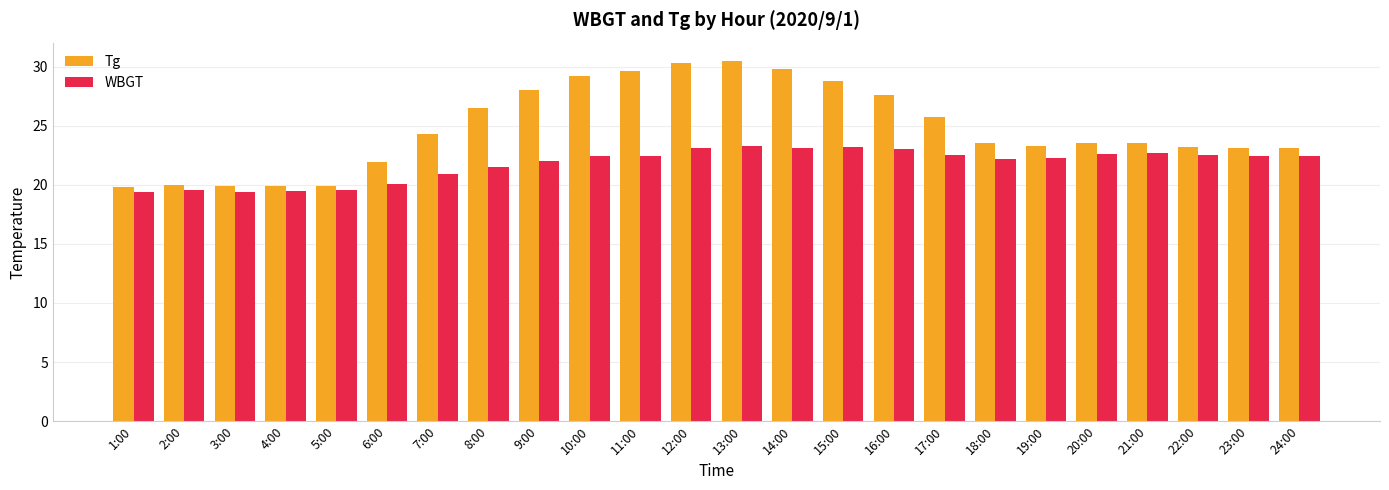

What is the label of the 24th bar from the left?

24:00